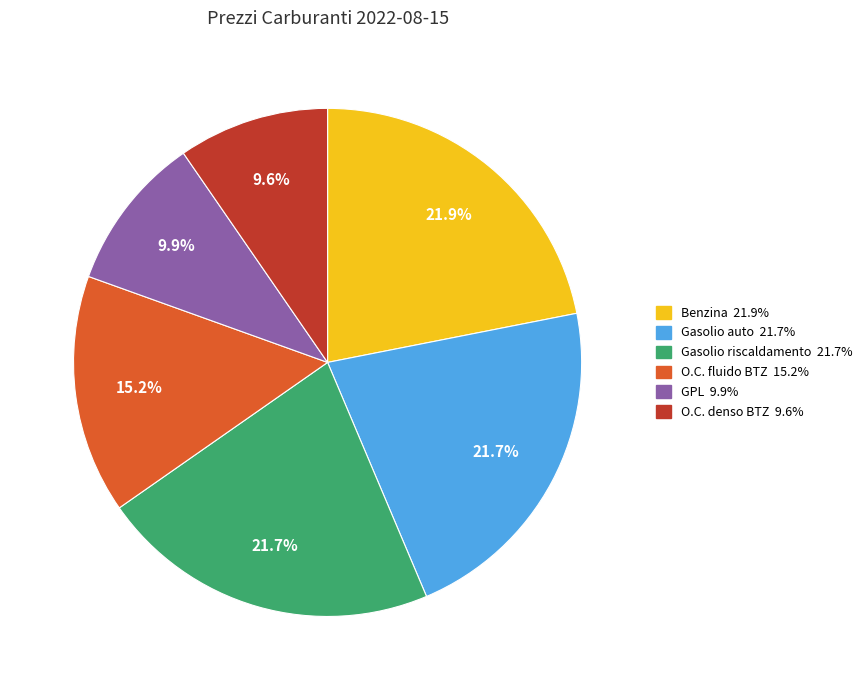

What percentage is NOT represented by Gasolio riscaldamento?

78.3%